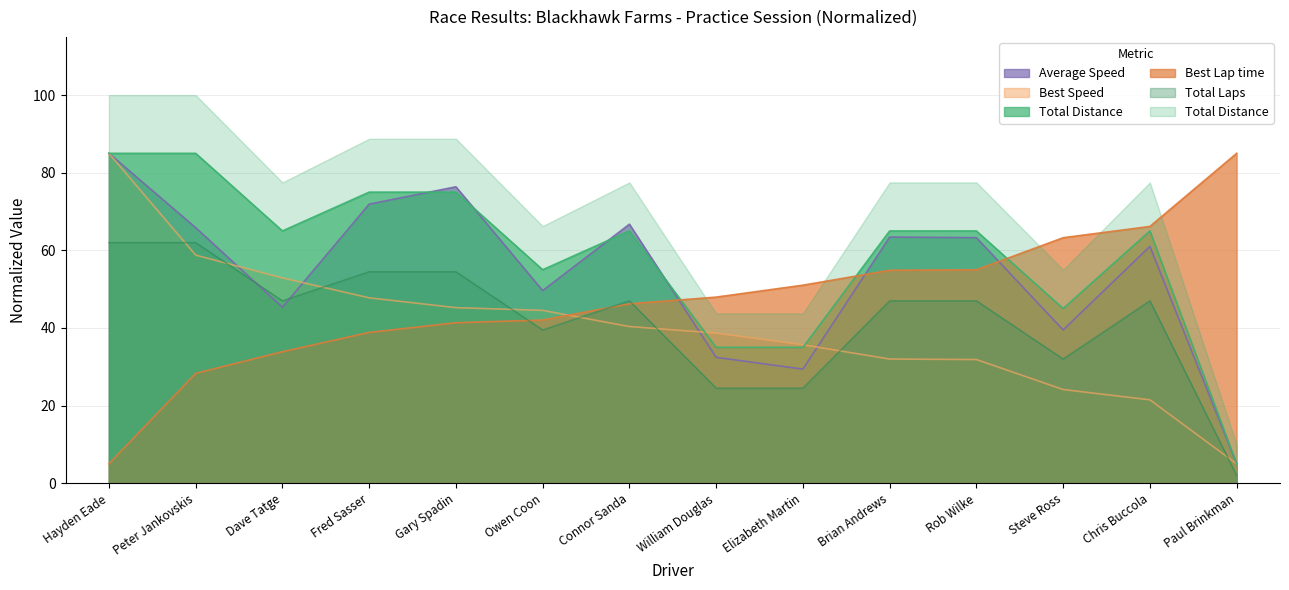

Which series has the widest spread of values?

Total Distance